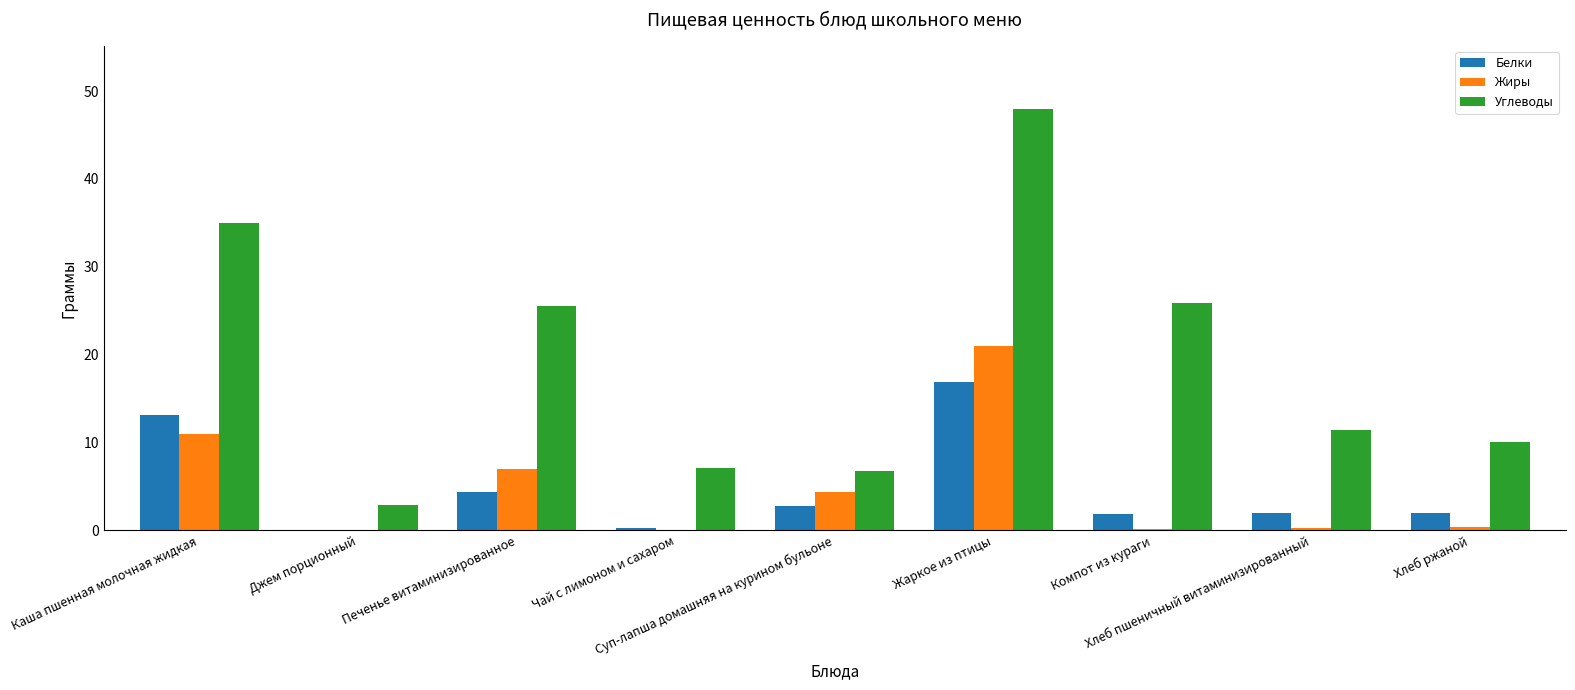

What is the total value across all series at Хлеб ржаной?

12.4